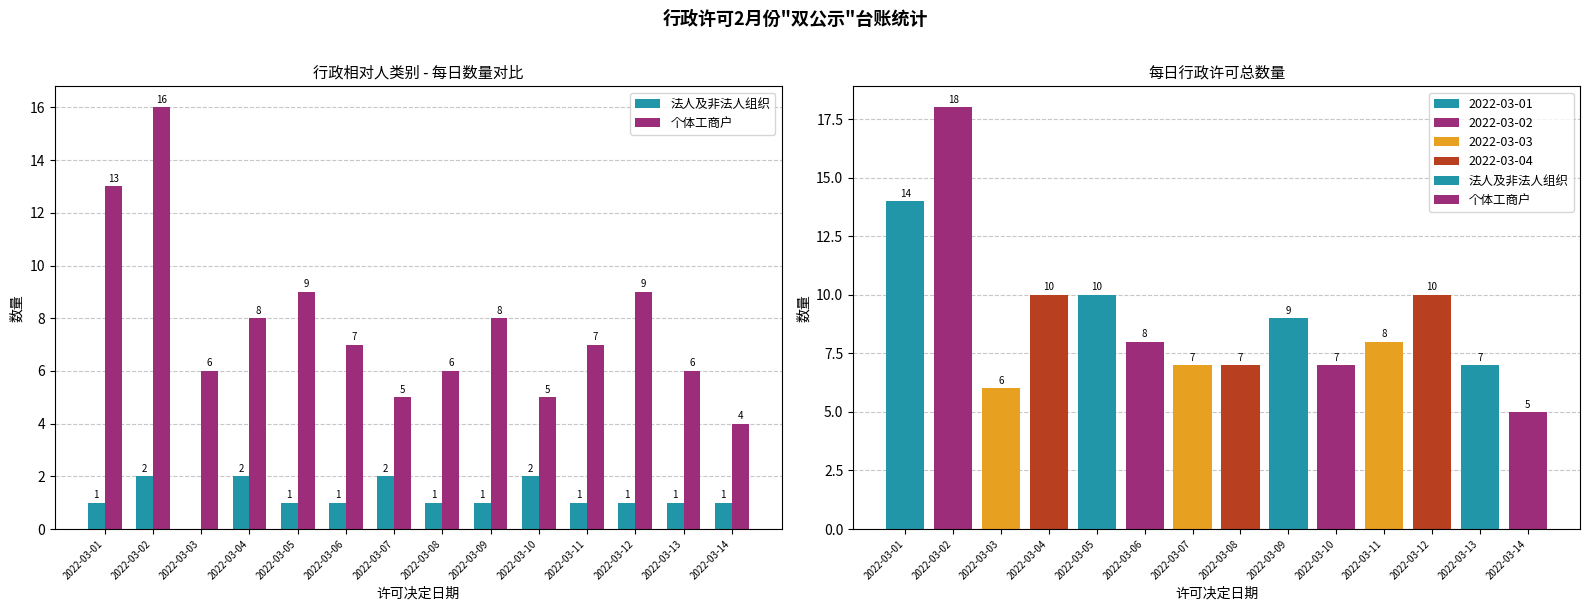

True or false: 个体工商户 has a value of 7 at 2022-03-06.

True